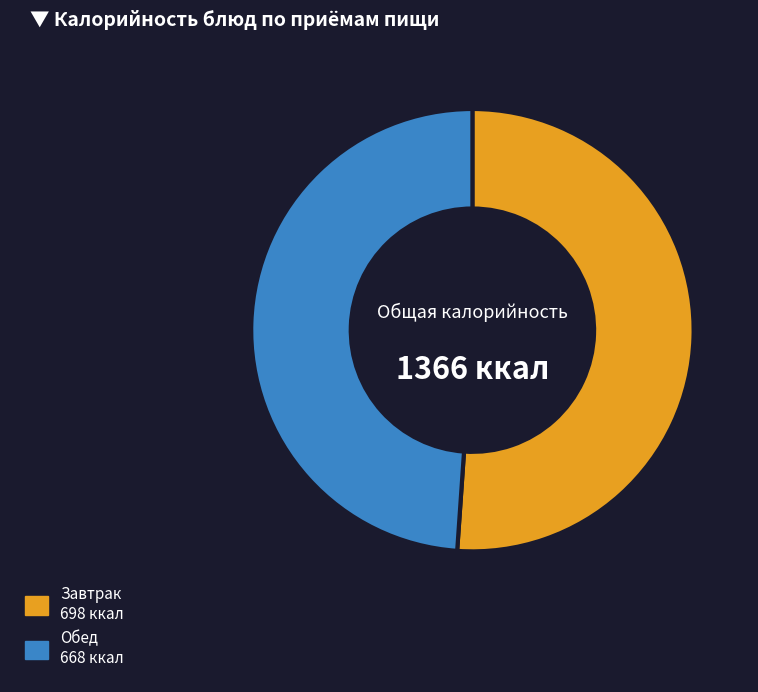

Is there a majority slice in this chart?

Yes